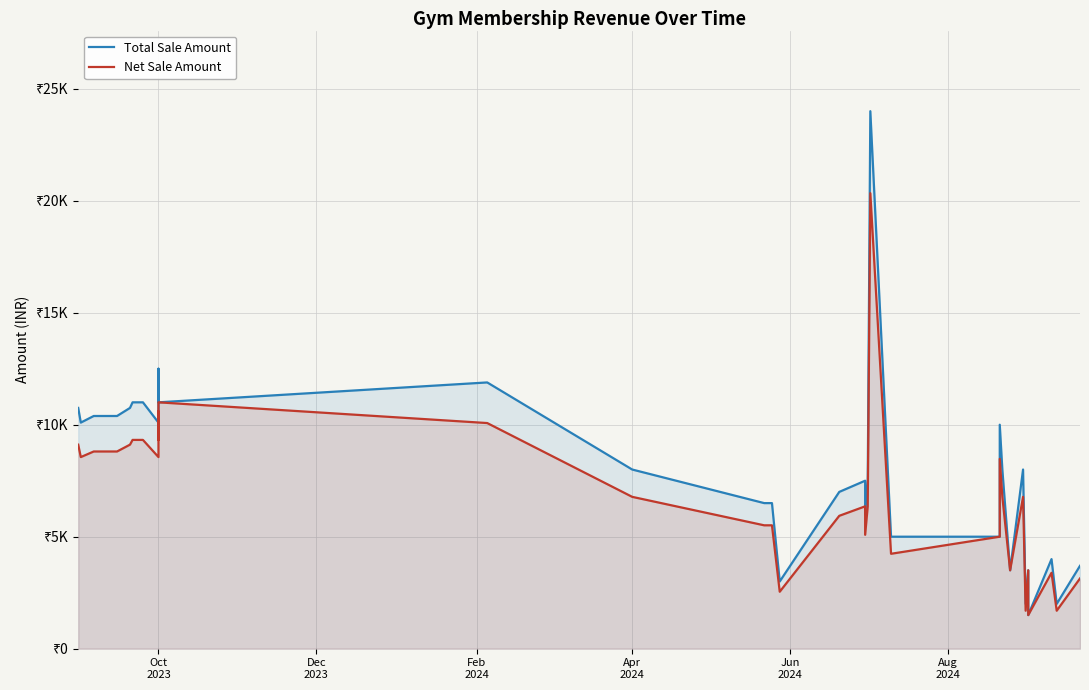

Reading right to left, list all the values displayed in this chart.

Total Sale Amount: 3700.0	2000.0	4000.0	1500.0	3500.0	3500.0	2000.0	8000.0	3500.0	8000.0	10000.0	5000.0	5000.0	24000.0	7500.0	7500.0	6000.0	7500.0	7000.0	3000.0	6500.0	6500.0	6500.0	6500.0	6500.0	8000.0	11888.0	11000.0	11000.0	12500.0	10095.0	11000.0	11000.0	11000.0	10750.0	10390.0	10390.0	10390.0	10095.0	10750.0
Net Sale Amount: 3135.6	1694.9	3389.8	1500.0	3500.0	3500.0	1694.9	6779.7	3500.0	6779.7	8474.6	5000.0	4237.3	20339.0	6355.9	6355.9	5084.7	6355.9	5932.2	2542.4	5508.5	5508.5	5508.5	5508.5	5508.5	6779.7	10074.6	11000.0	9322.0	10593.2	8555.1	9322.0	9322.0	9322.0	9110.2	8805.1	8805.1	8805.1	8555.1	9110.2